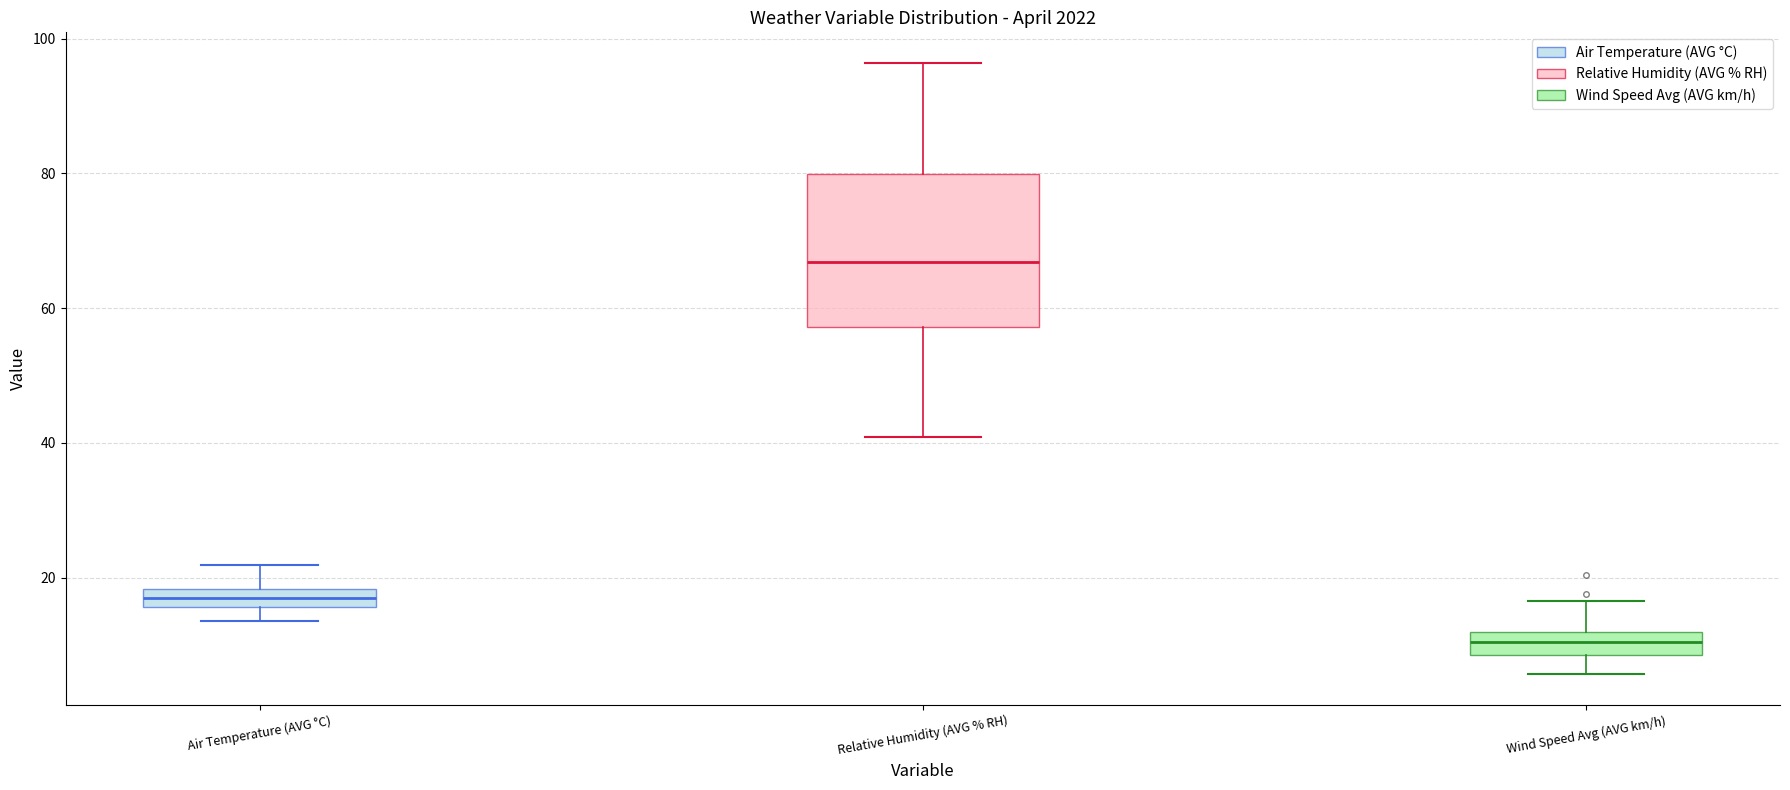

Which box is the tallest, from its lower edge to its upper edge?

Relative Humidity (AVG % RH)